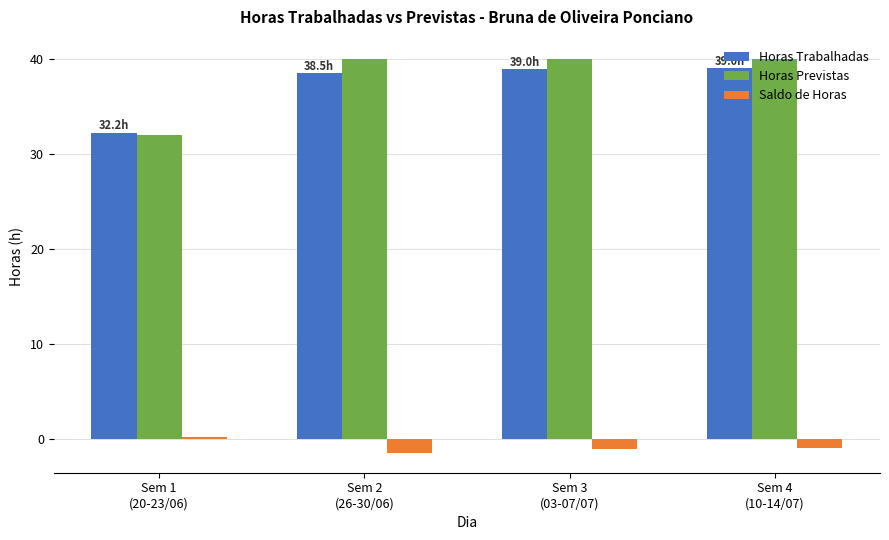

Which series has the largest total across all categories?

Horas Previstas